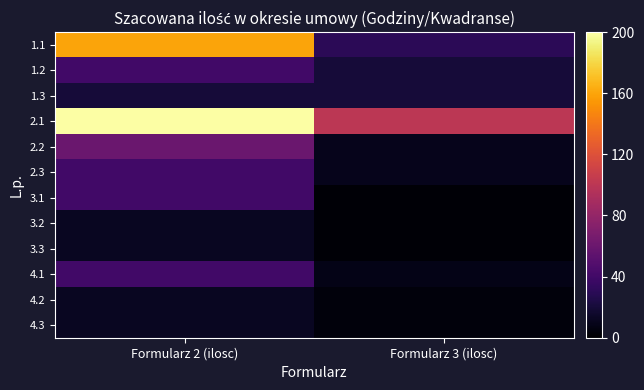

What is the greatest value displayed?

200